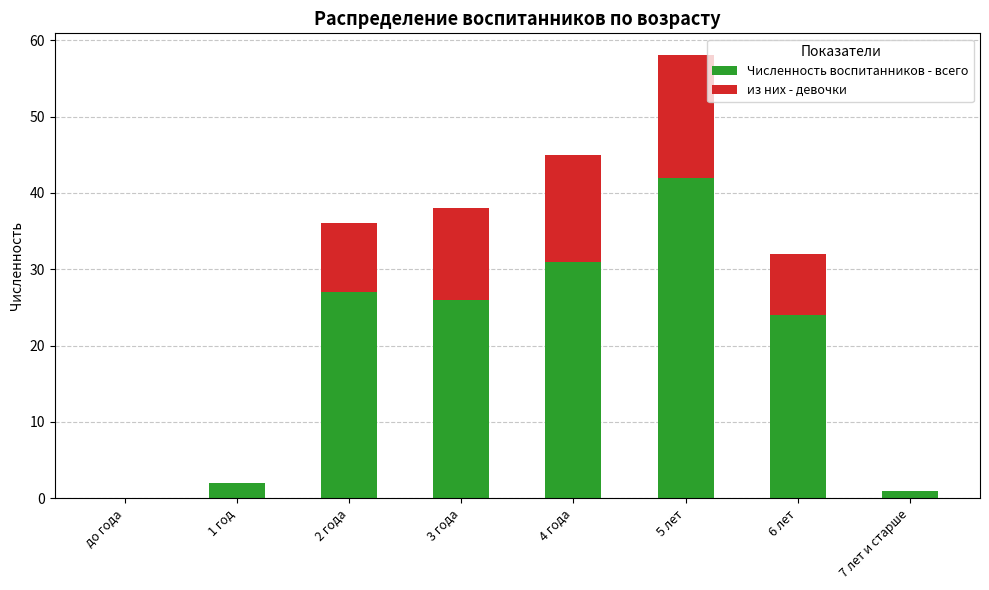

At which label does Численность воспитанников - всего reach its peak?

5 лет